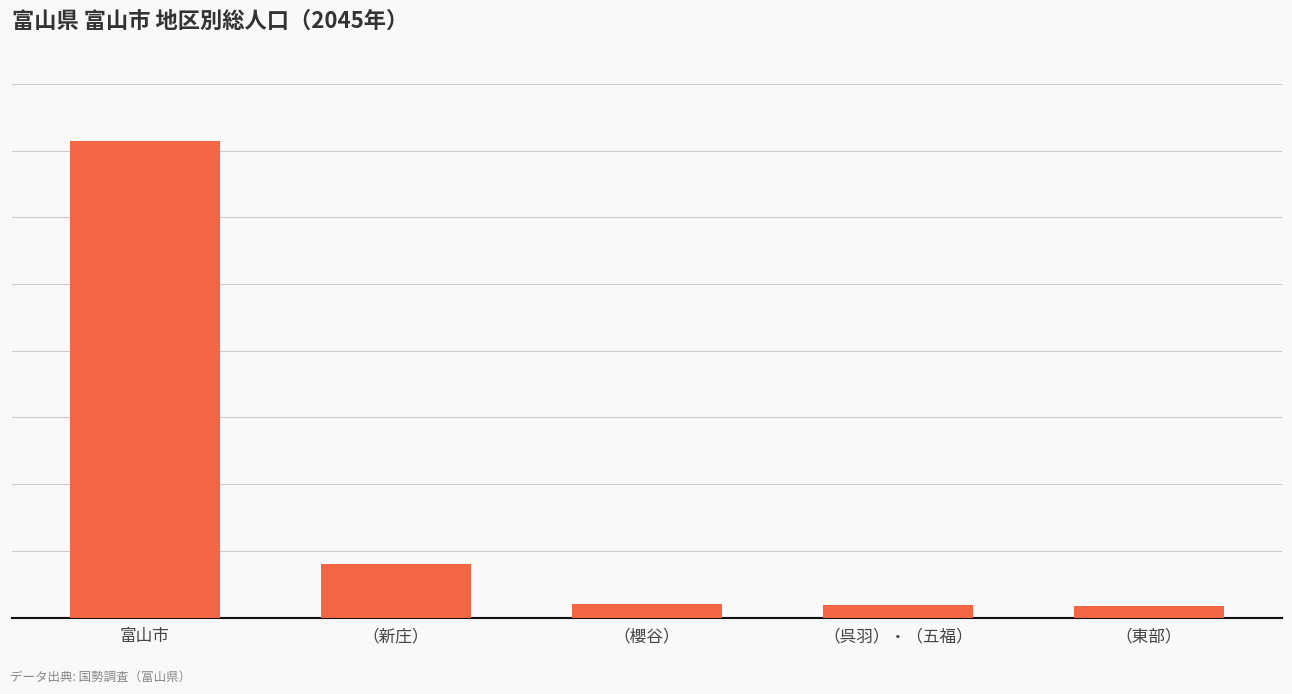

Which has a higher value, （櫻谷） or （呉羽）・（五福）?

（櫻谷）